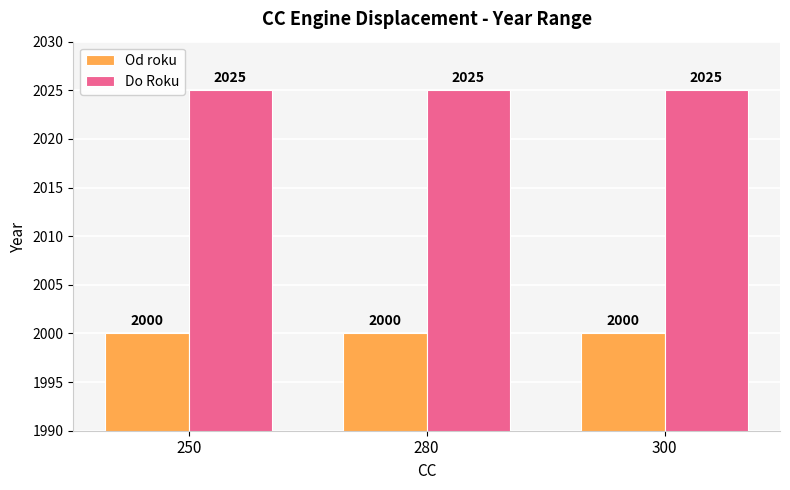

Rank the series by their maximum value, from lowest to highest.

Od roku, Do Roku